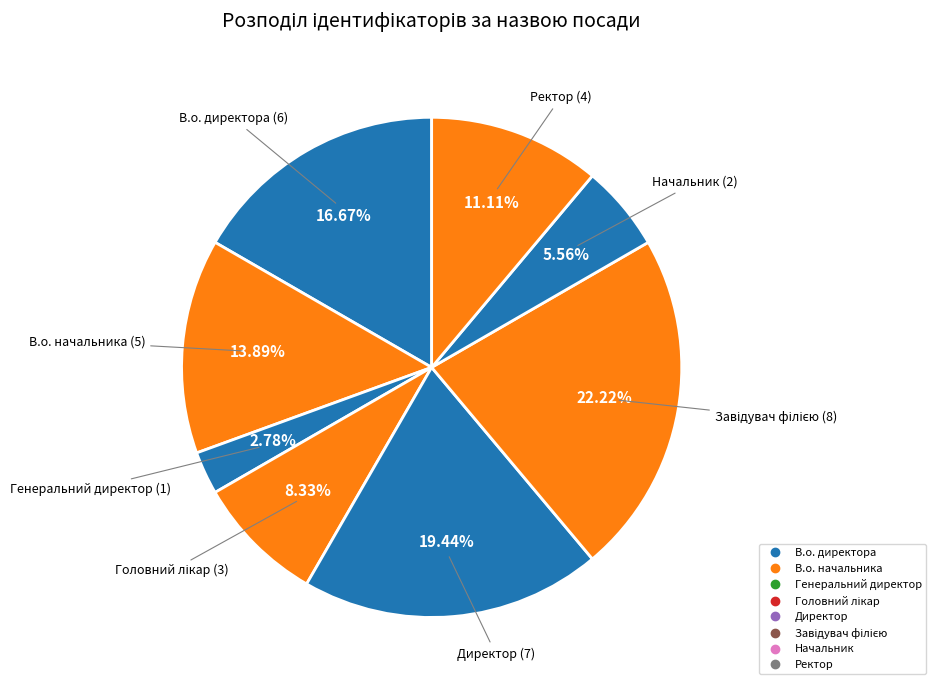

Does Генеральний директор account for over 50% of the chart?

No